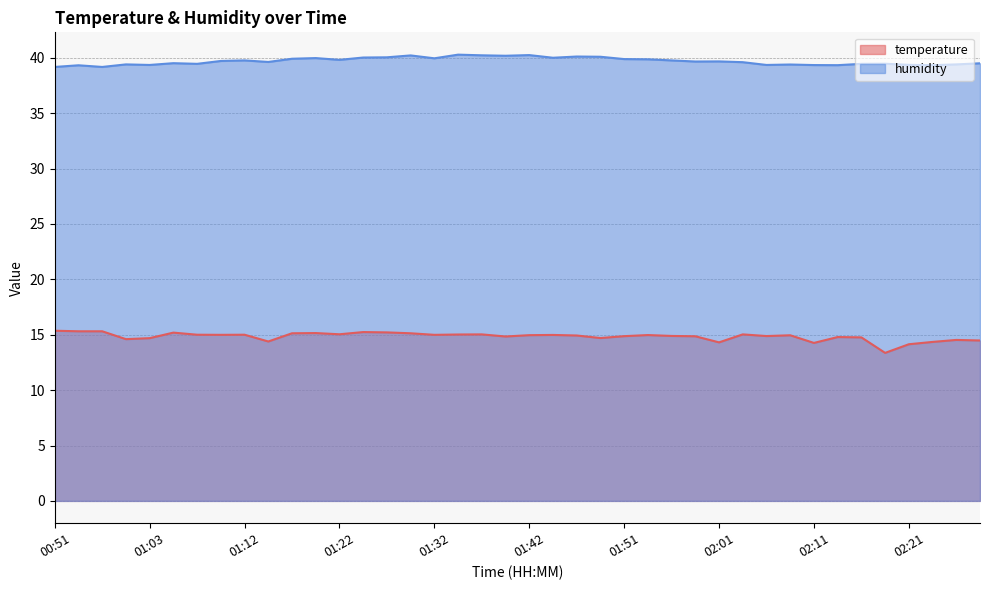

How many interior local valleys does the temperature series have?

11